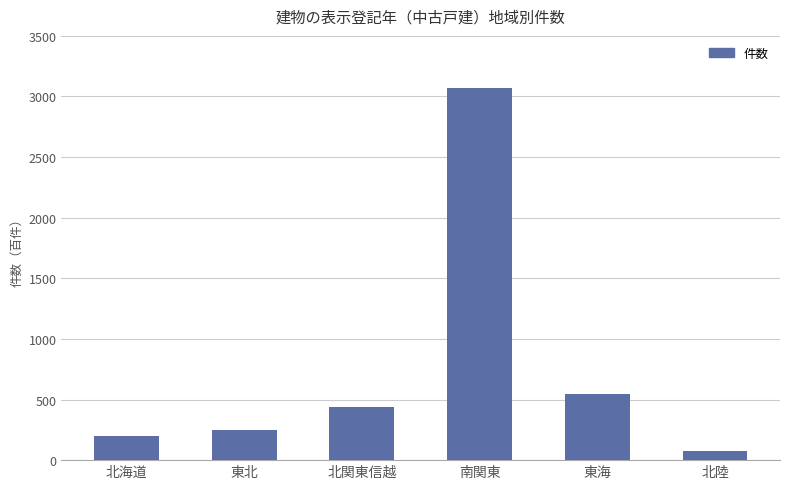

Reading left to right, extract all data points from this chart.

北海道=200	東北=247	北関東信越=435	南関東=3066	東海=547	北陸=73